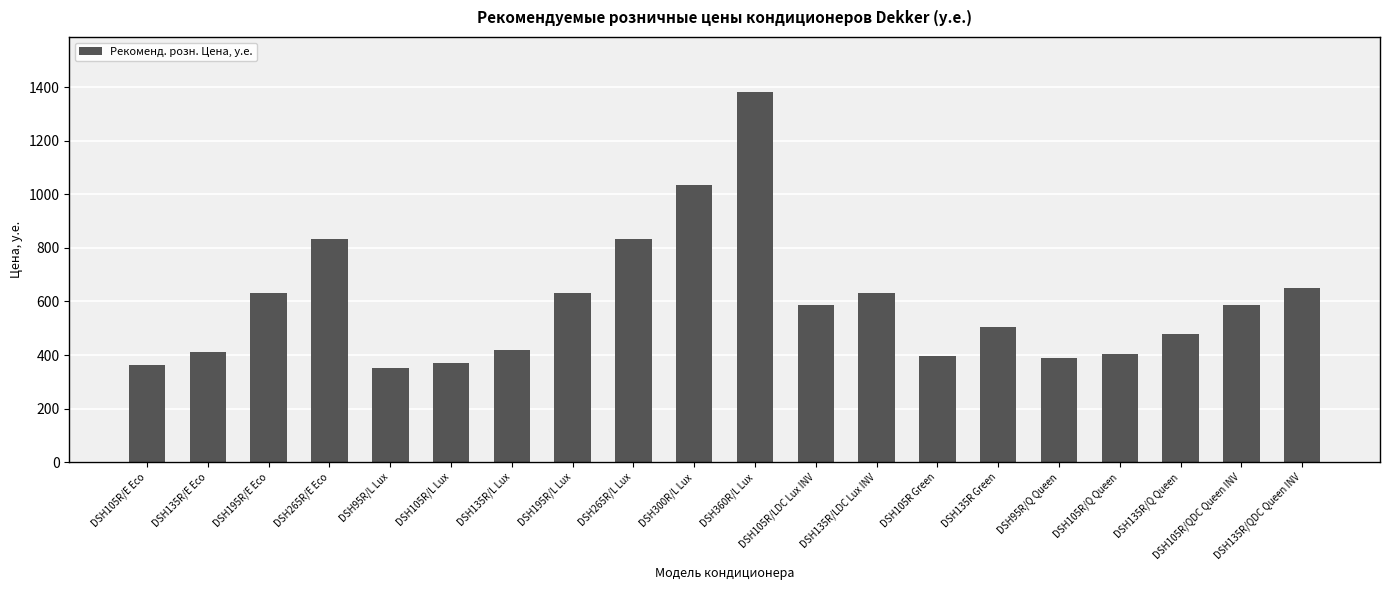

Which label corresponds to the largest value in the chart?

DSH360R/L Lux